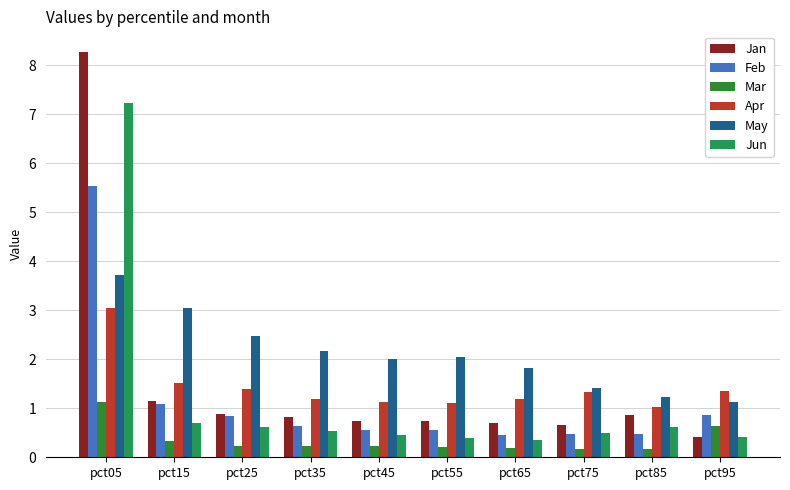

At which category is the sum across all series the highest?

pct05